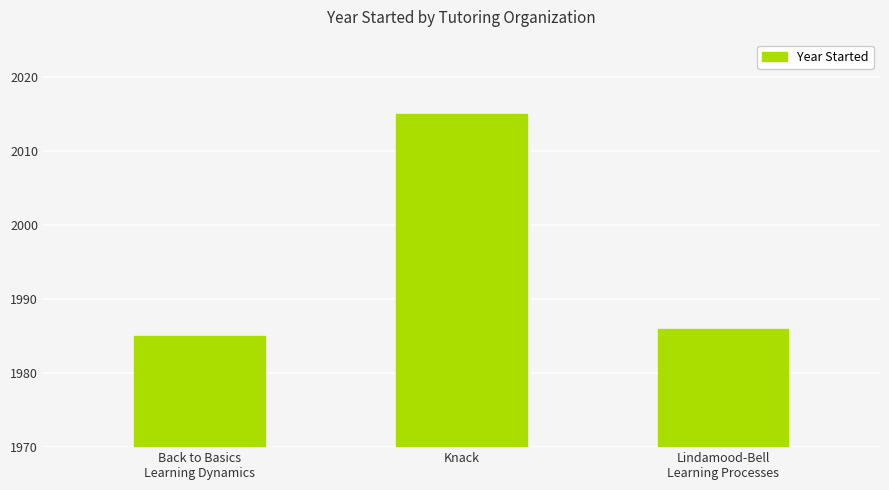

What is the greatest value displayed?

2015